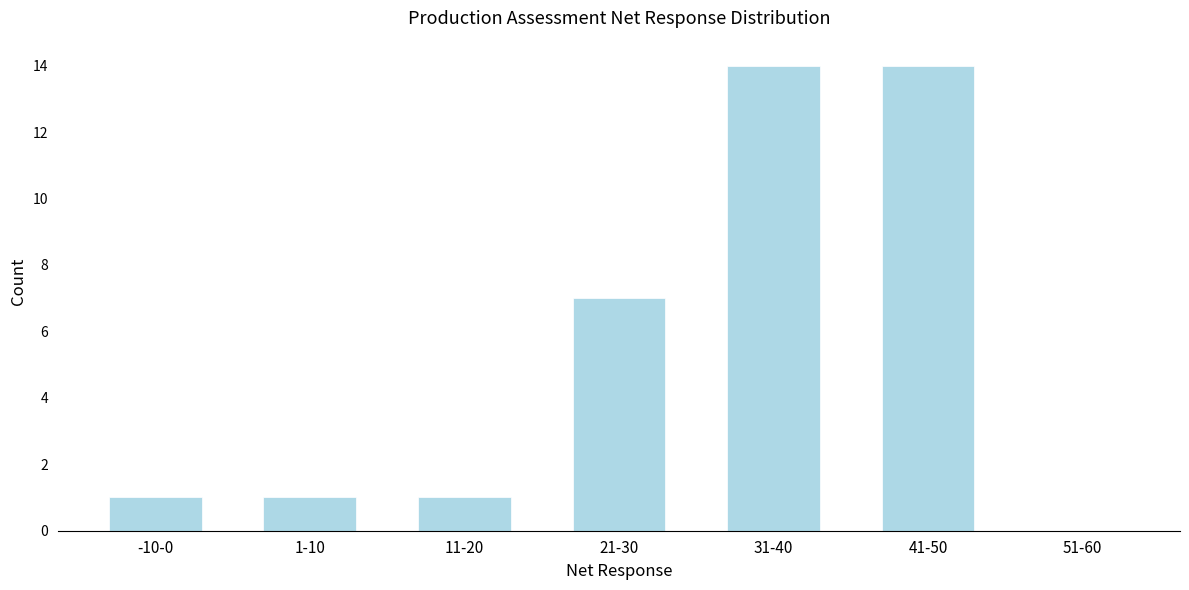

Reading left to right, extract all data points from this chart.

-10-0=1	1-10=1	11-20=1	21-30=7	31-40=14	41-50=14	51-60=0